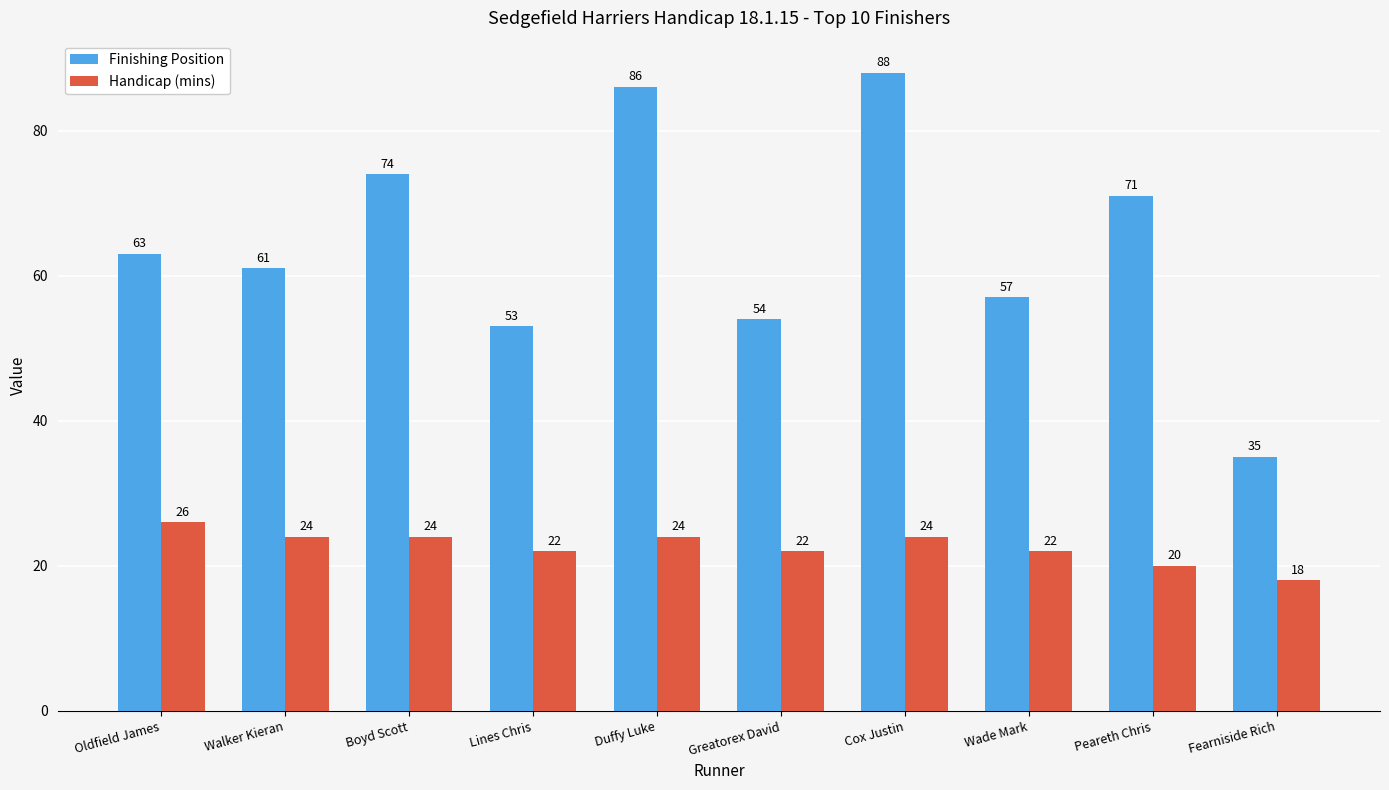

At which category does the chart reach its peak across all series?

Cox Justin